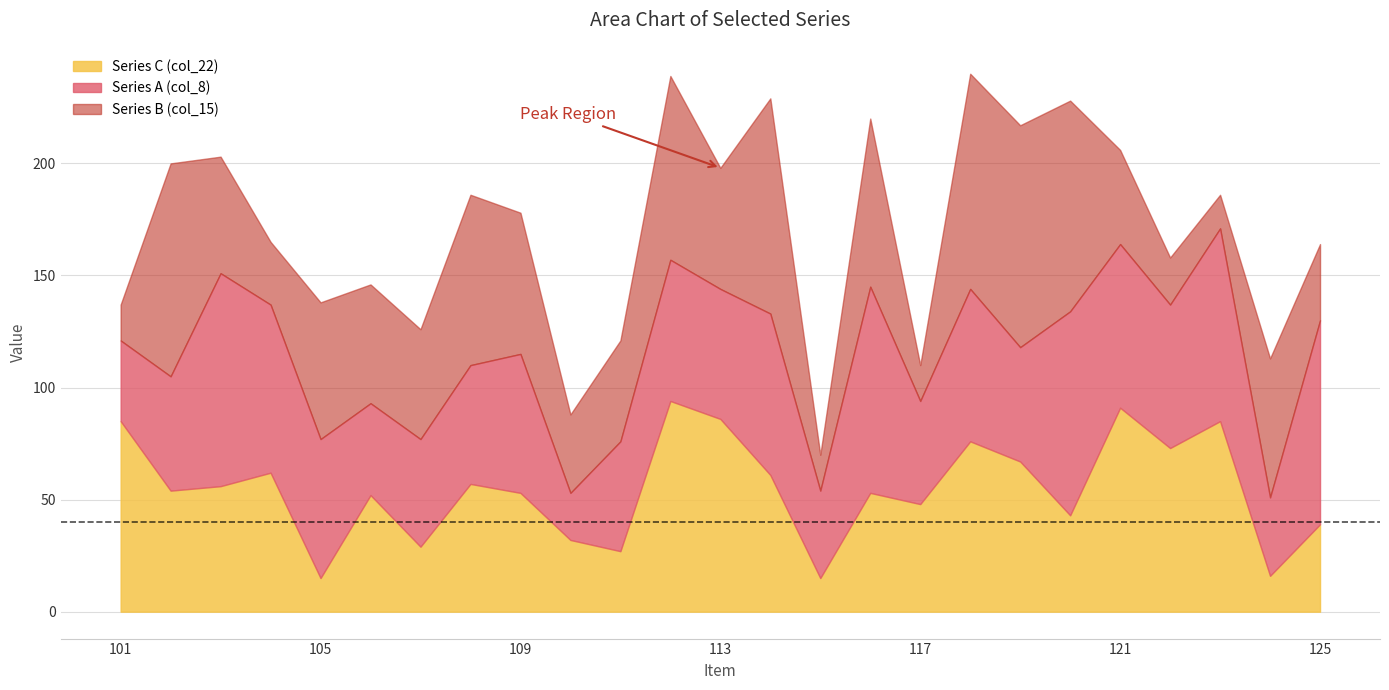

Which has a higher value, 102 or 103?

103